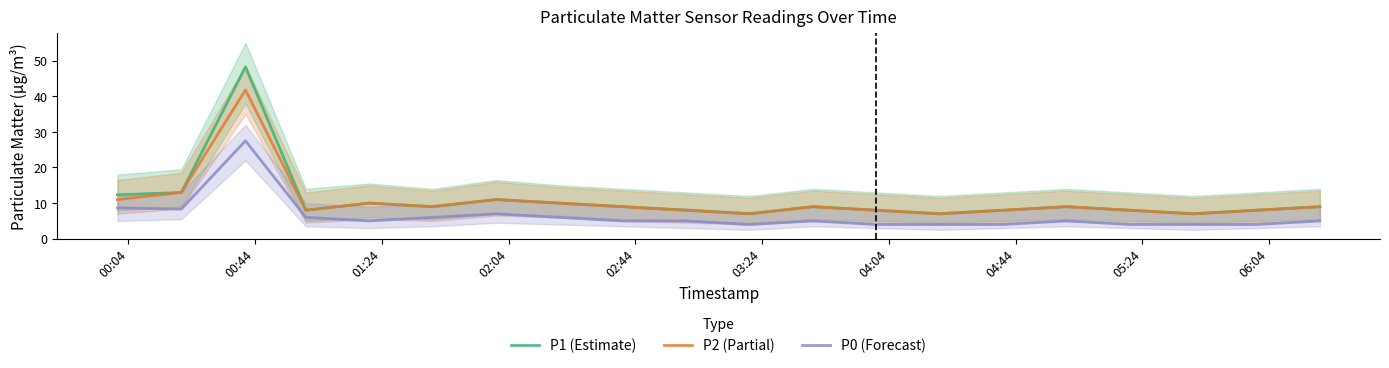

Reading right to left, what are all the values shown in this chart?

P1 (Estimate): 9.0	8.0	7.0	8.0	9.0	8.0	7.0	8.0	9.0	7.0	8.0	9.0	10.0	11.0	9.0	10.0	8.0	48.2	13.0	12.3
P2 (Partial): 9.0	8.0	7.0	8.0	9.0	8.0	7.0	8.0	9.0	7.0	8.0	9.0	10.0	11.0	9.0	10.0	8.0	41.8	13.0	11.0
P0 (Forecast): 5.0	4.0	4.0	4.0	5.0	4.0	4.0	4.0	5.0	4.0	5.0	5.0	6.0	7.0	6.0	5.0	6.0	27.5	8.3	8.7